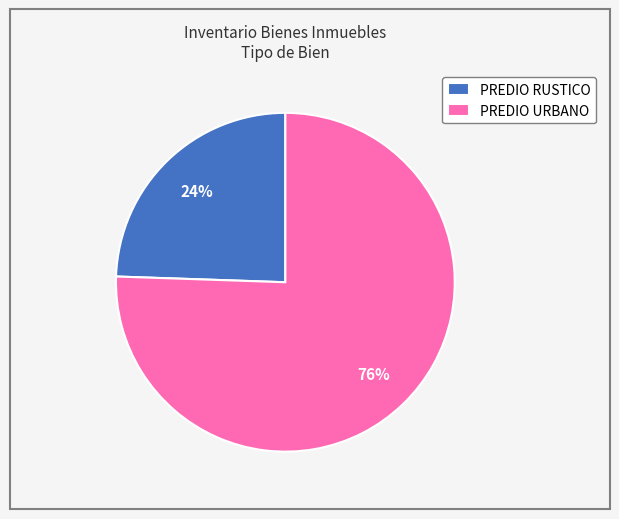

To the nearest percent, what is the combined percentage of PREDIO RUSTICO and PREDIO URBANO?

100%